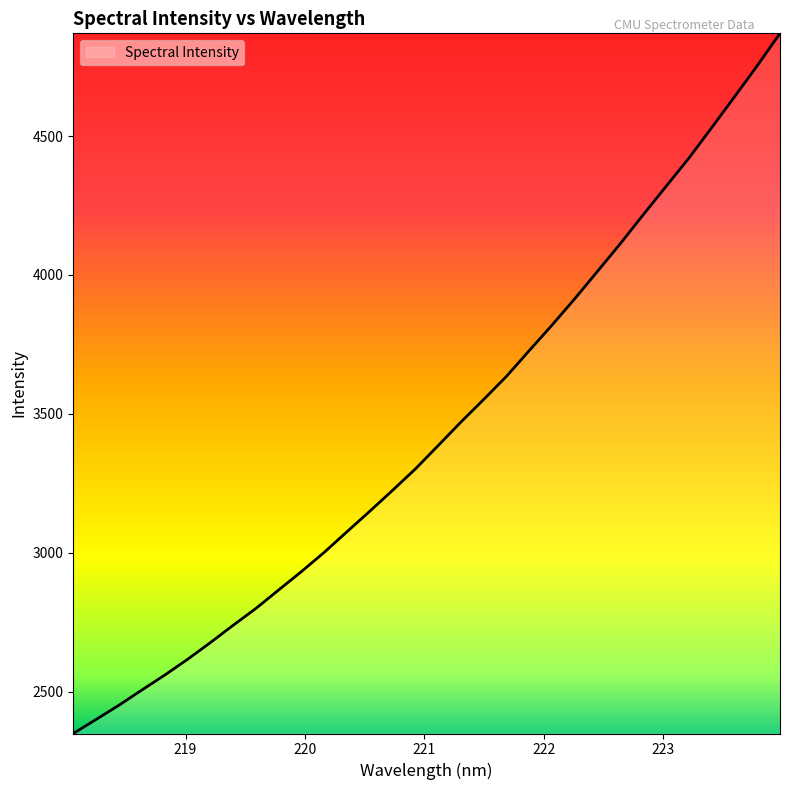

How many lines are shown in the chart?

1